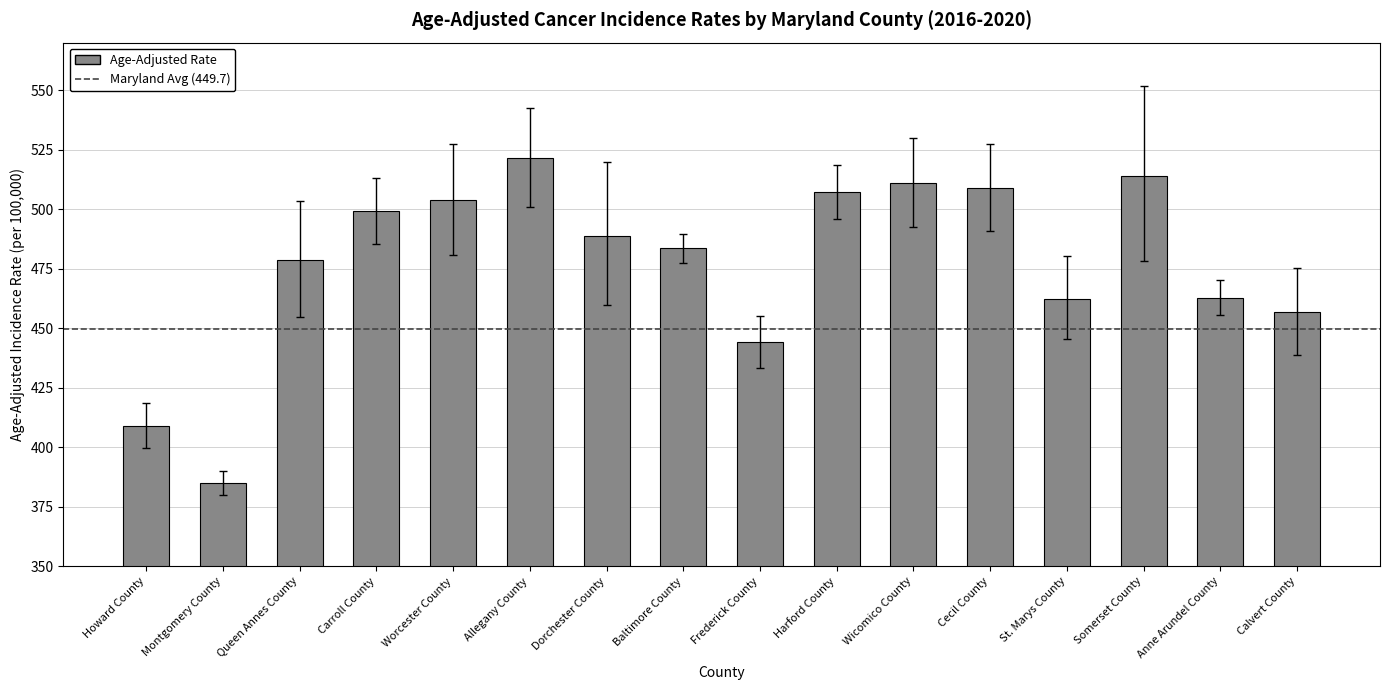

The value at Cecil County is 864.4. True or false?

False